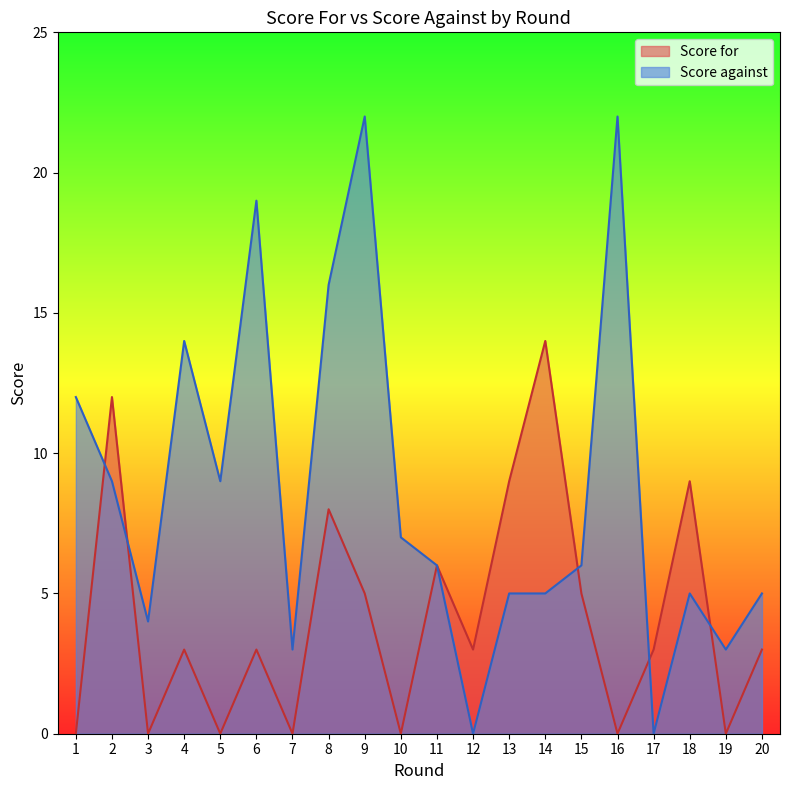

Which label corresponds to the smallest value in the chart?

1